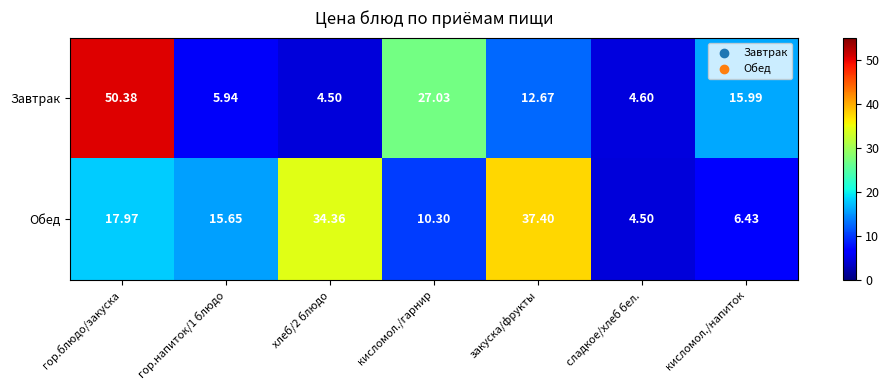

Which series has the largest total across all categories?

Обед